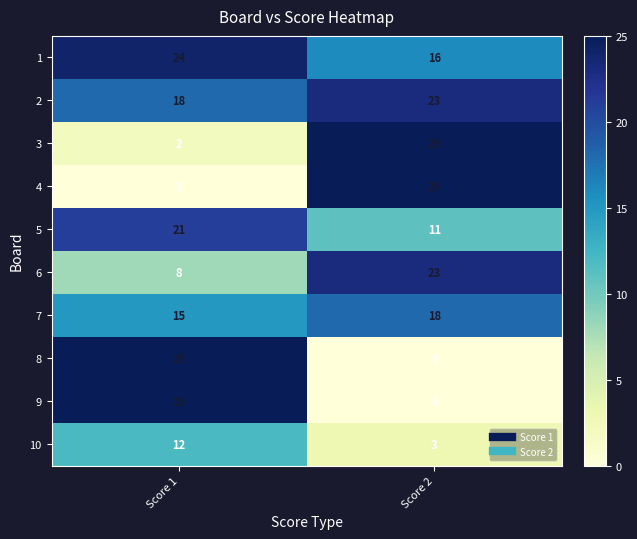

Rank the categories by 7 value from highest to lowest.

Score 2, Score 1